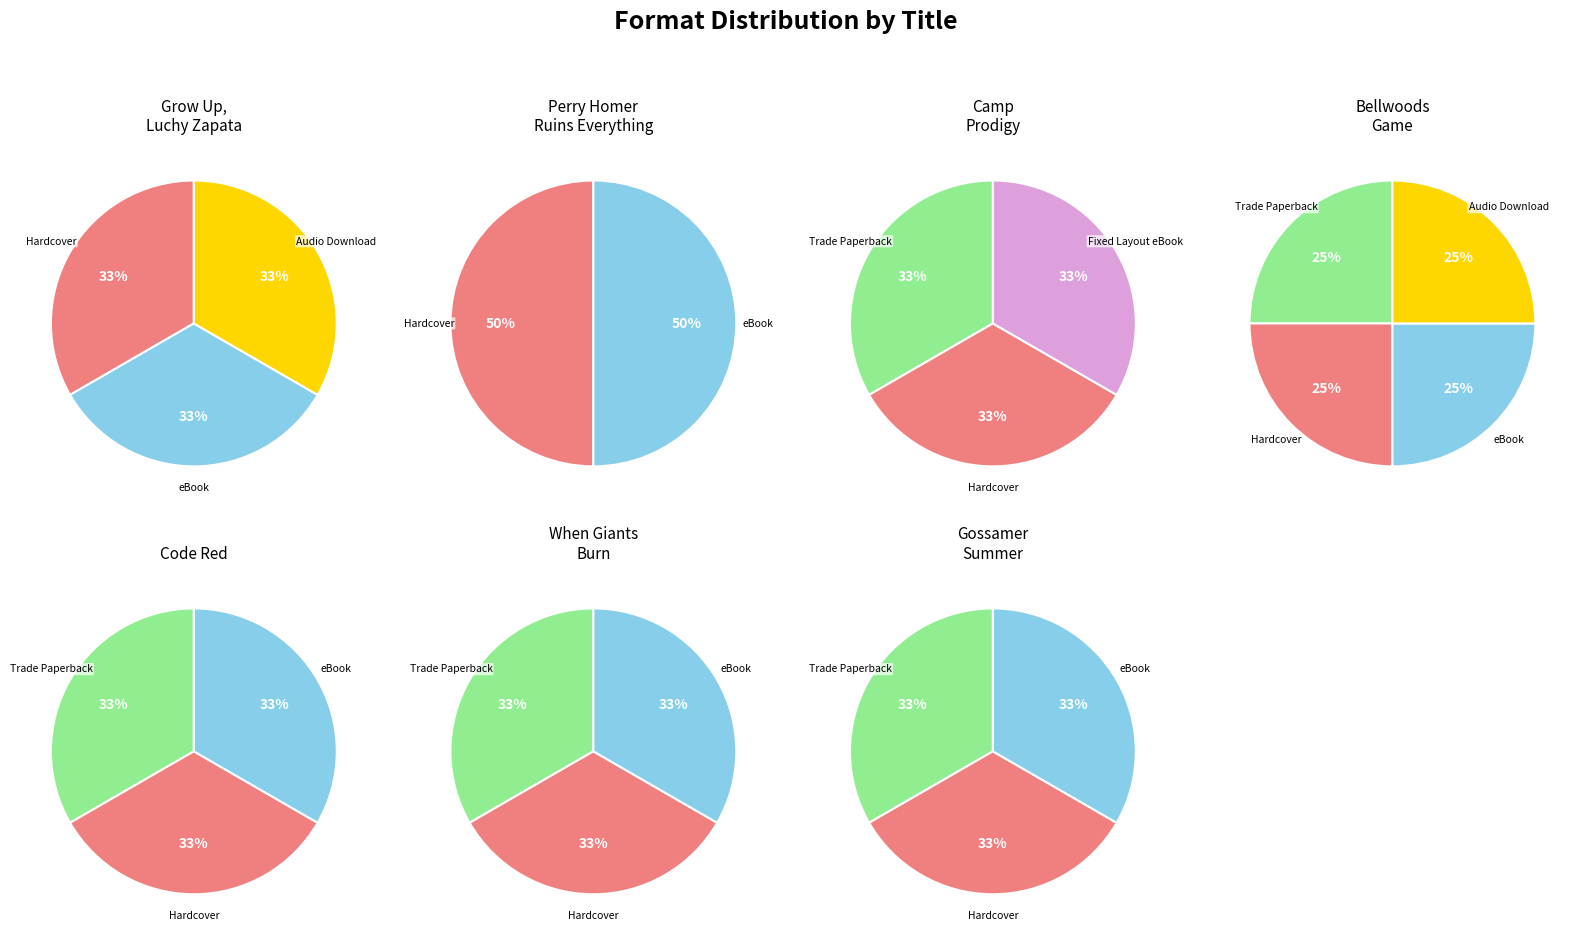

How many segments does this pie chart have?

7